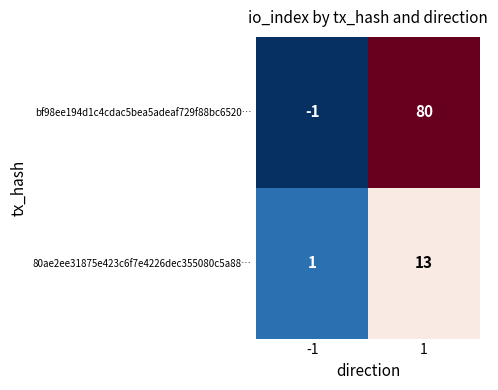

What is the approximate value of bf98ee194d1c4cdac5bea5adeaf729f88bc6520… at 1?

80